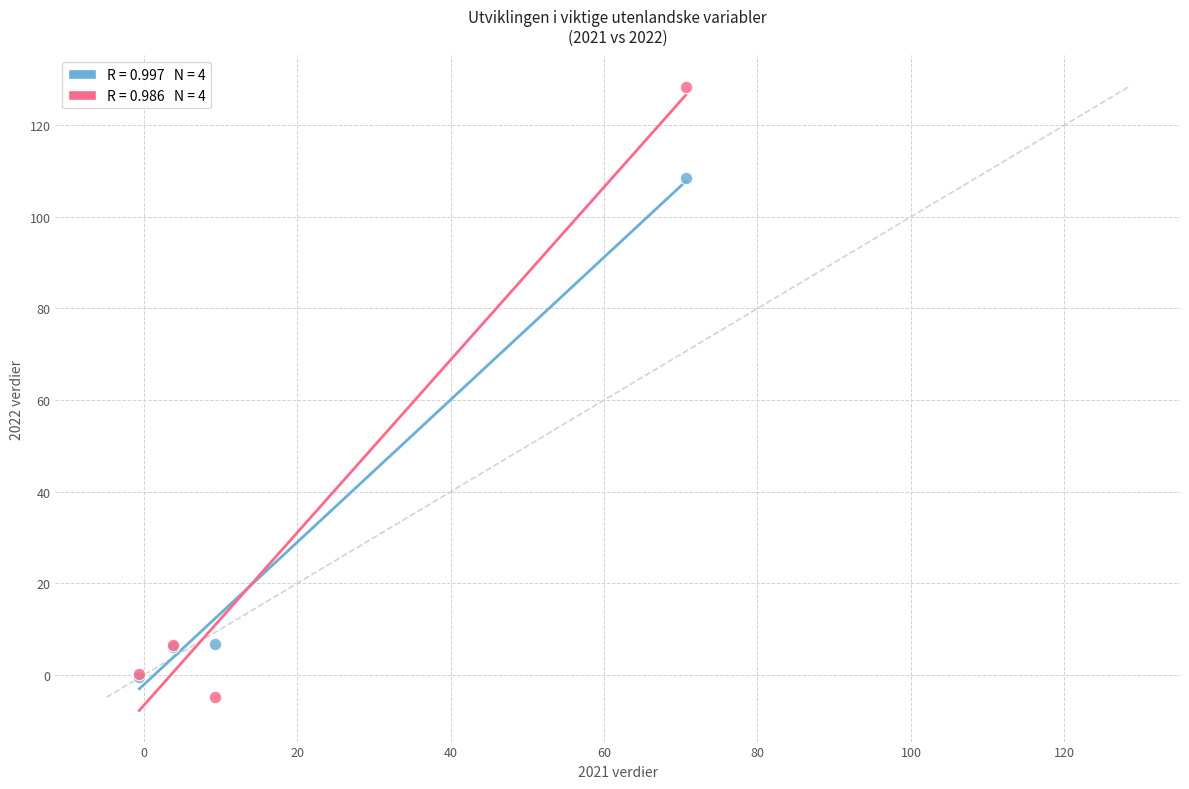

Across all series, what Y value is closest to 61?

108.4